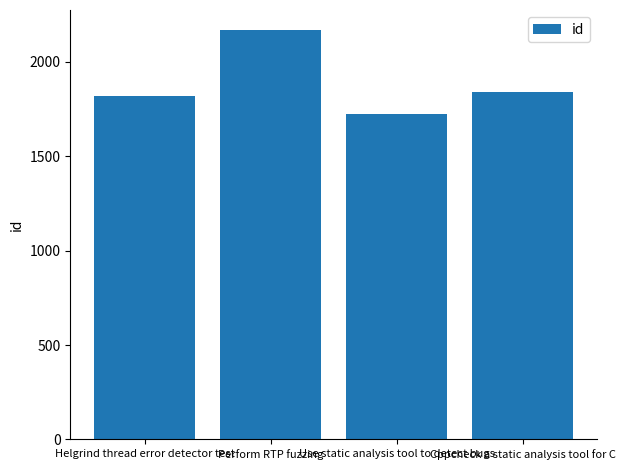

Which label corresponds to the largest value in the chart?

Perform RTP fuzzing